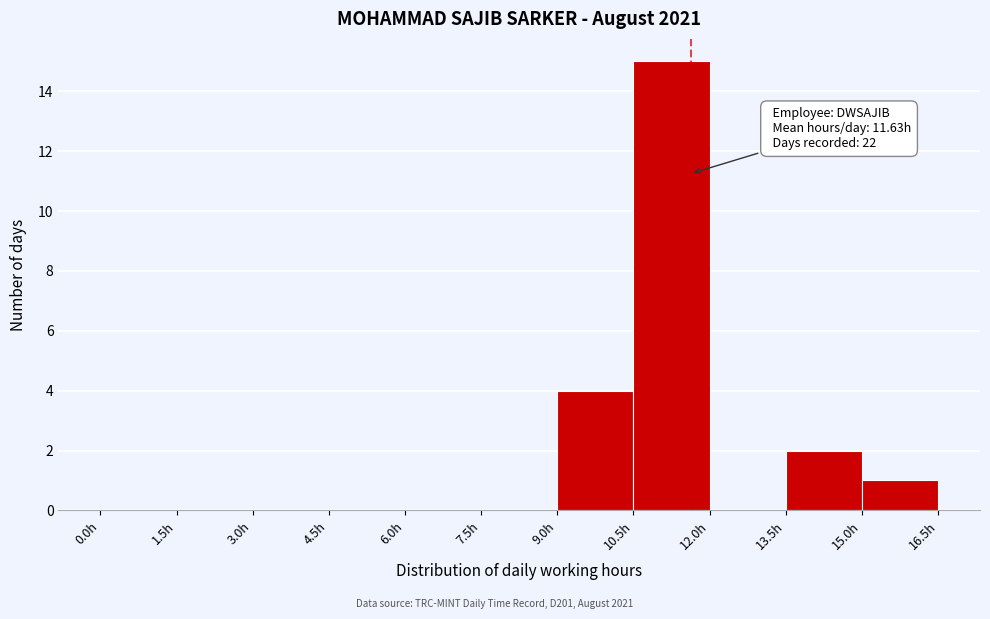

Over which range of the x-axis is the bar tallest?

10.5 to 12.0